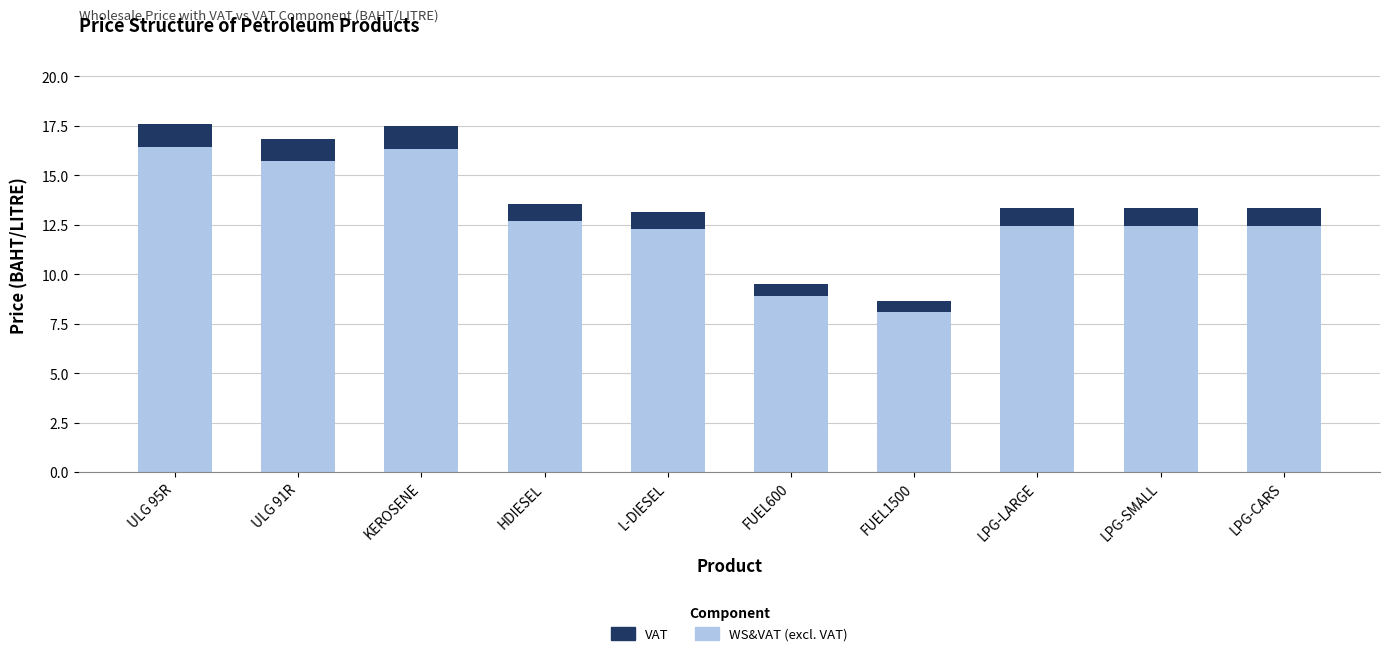

What is the total value across all series at FUEL600?

9.5